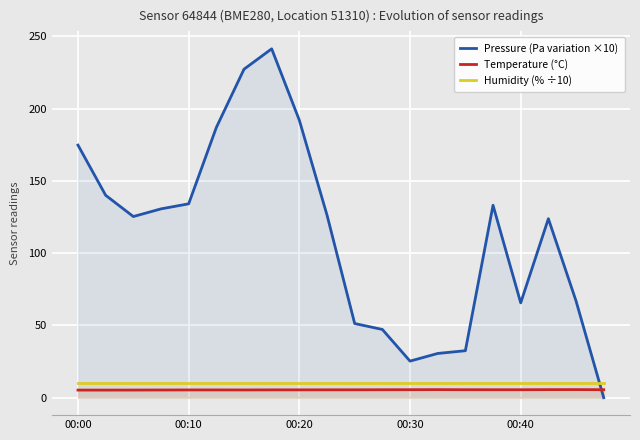

After their last crossing, which series has the higher values: Pressure (Pa variation ×10) or Humidity (% ÷10)?

Humidity (% ÷10)